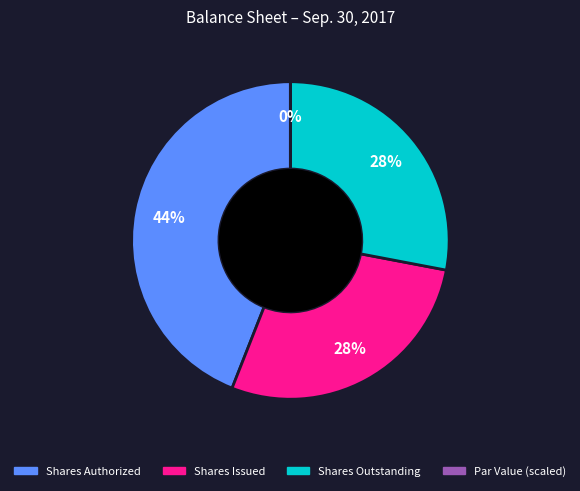

To the nearest percent, what is the average slice percentage?

25%